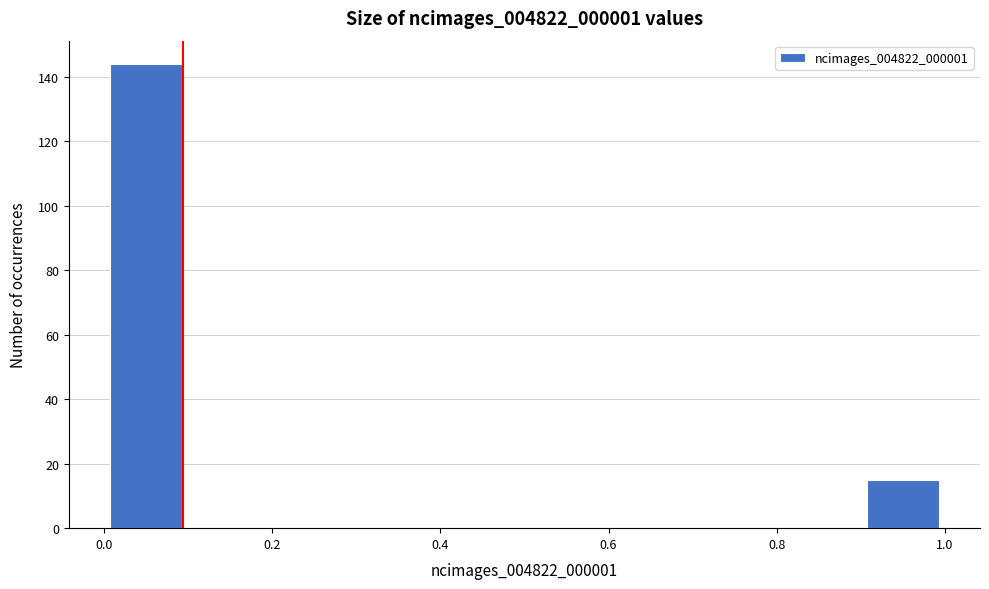

Over which range of the x-axis is the bar tallest?

0.0 to 0.1